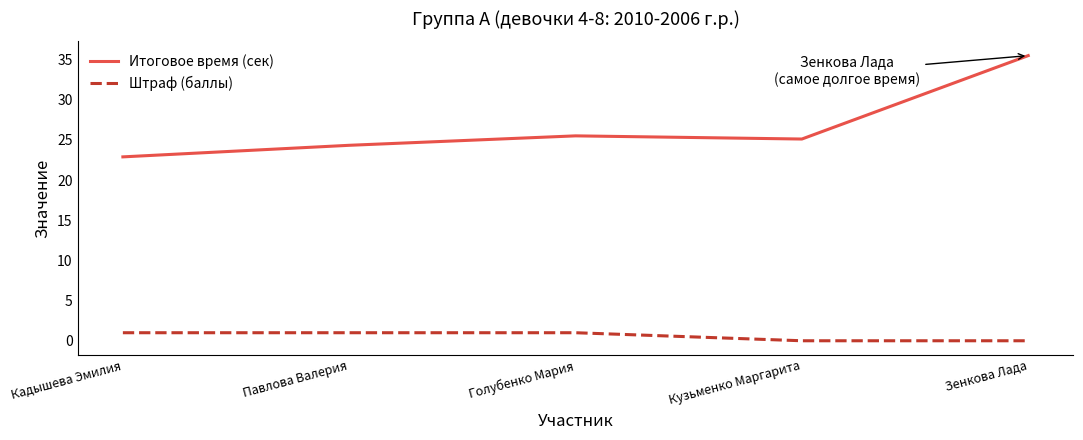

What are all the series names shown in the legend?

Итоговое время (сек), Штраф (баллы)